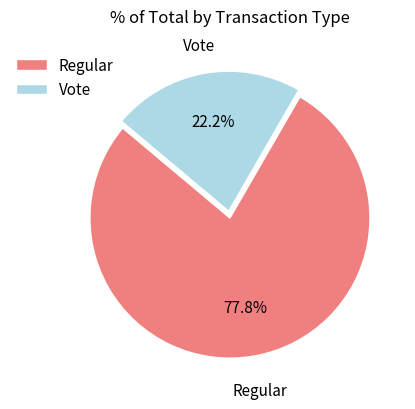

How many slices are in this pie chart?

2